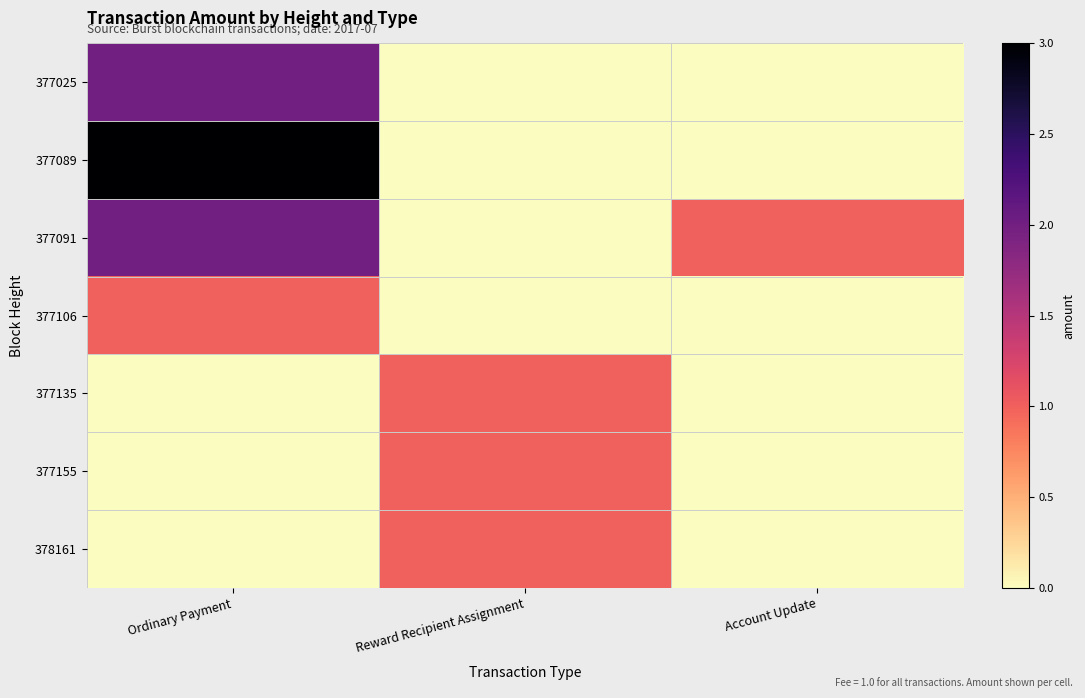

Which series has the largest total across all categories?

377089